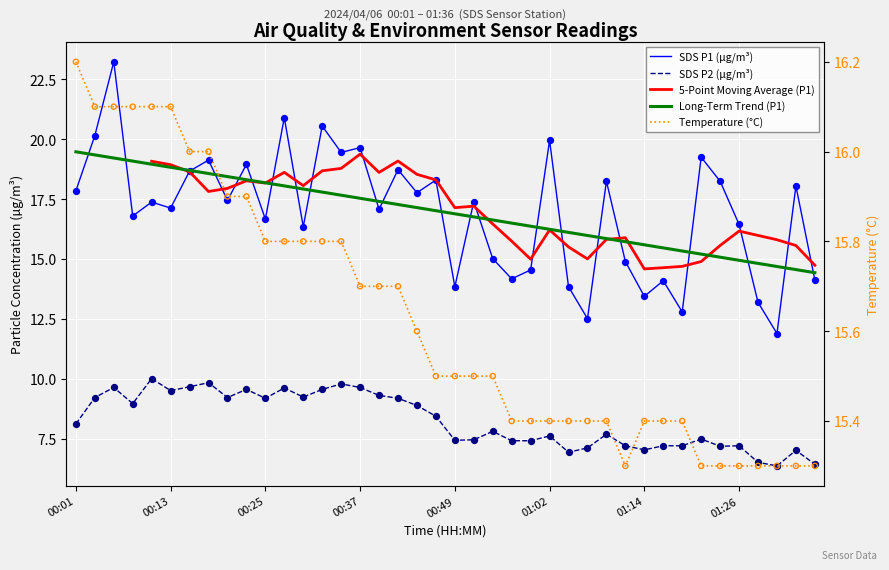

Which series has the largest Y range (max minus min)?

SDS_P1